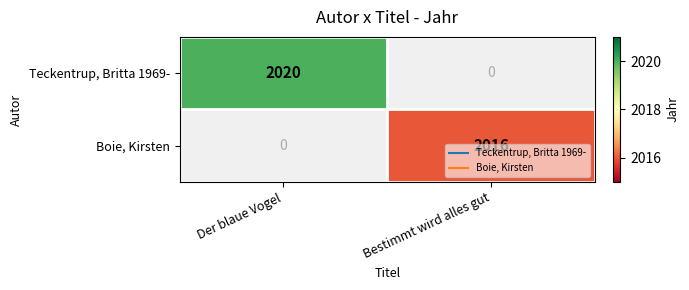

Which series has the widest spread of values?

Teckentrup, Britta 1969-